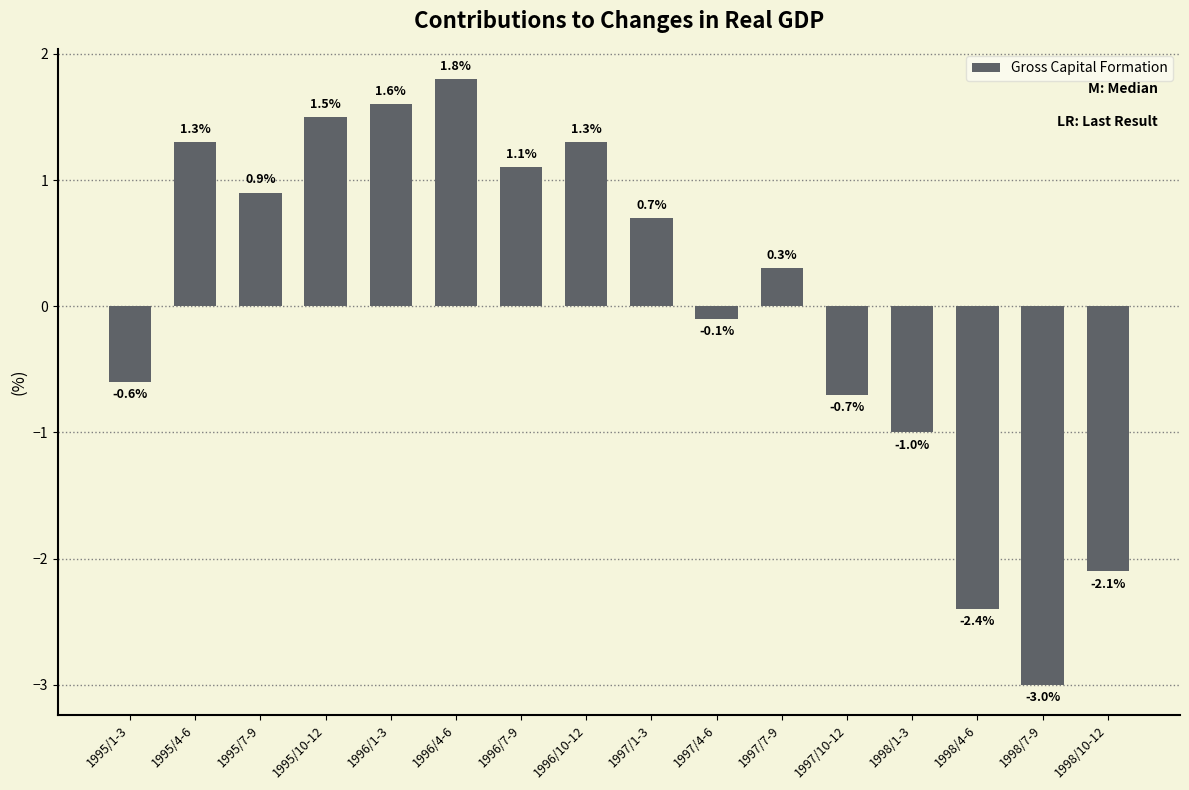

What is the sum of all values?

0.6